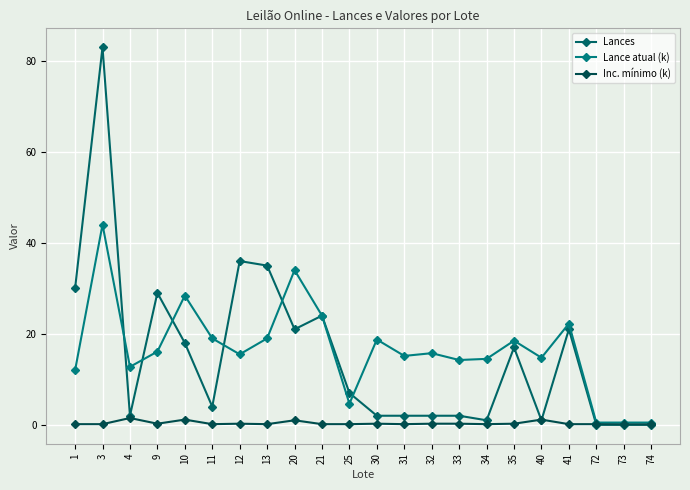

How many interior local peaks does the Lances series have?

6